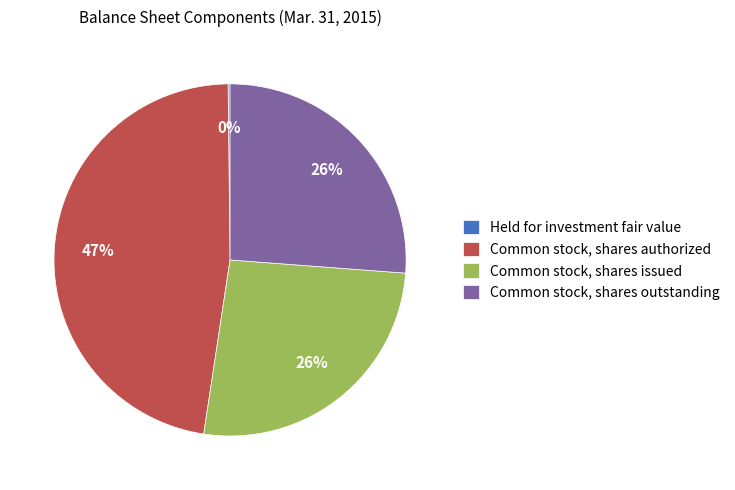

To the nearest percent, what is the average slice percentage?

25%